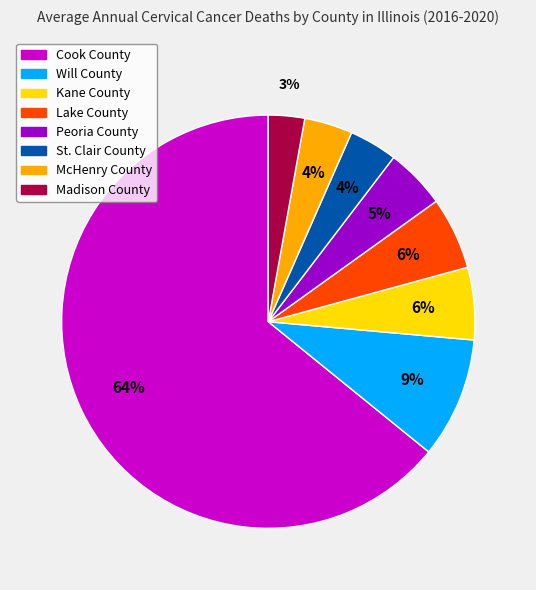

What is the ratio of the value at Kane County to the value at Madison County?

2.0